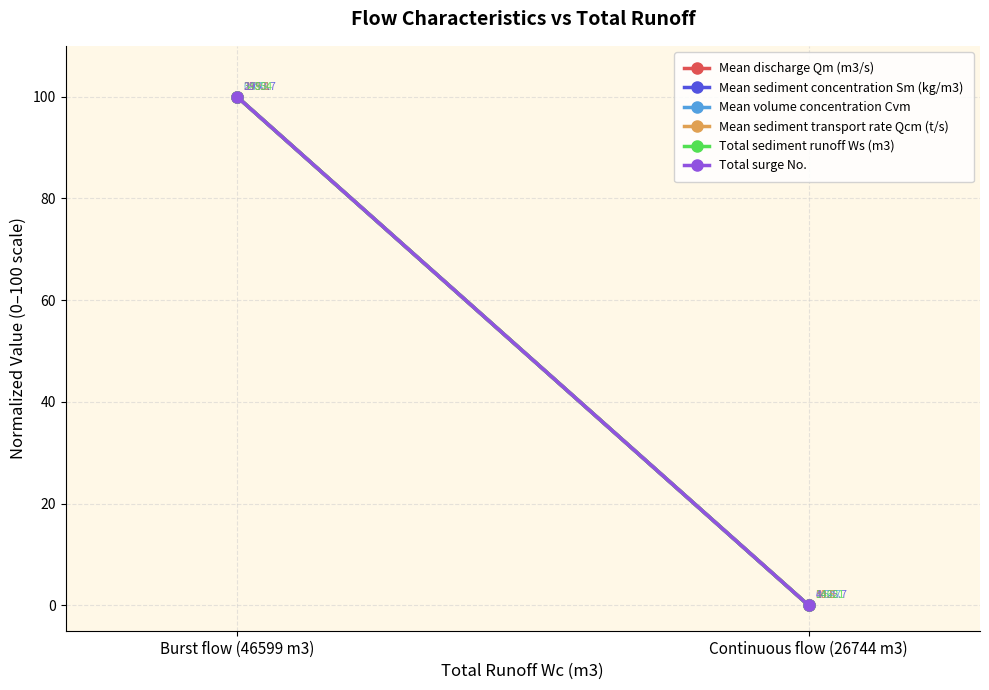

At how many categories does at least one series exceed 19?

1